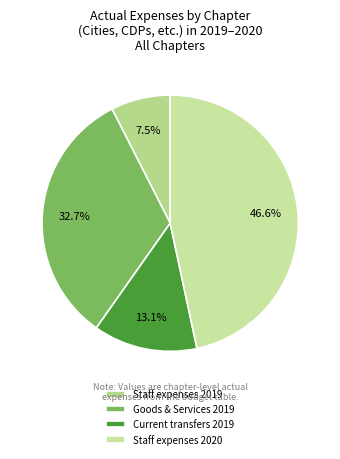

To the nearest percent, what is the combined percentage of Staff expenses 2020 and Current transfers 2019?

60%